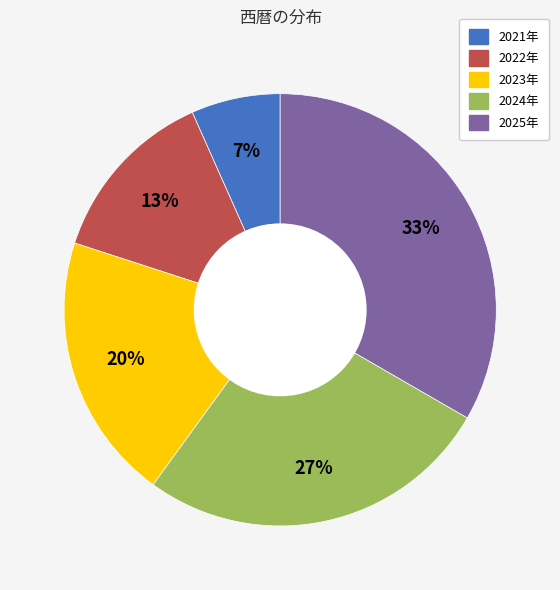

To the nearest percent, what percentage of the pie is 2023年?

20%